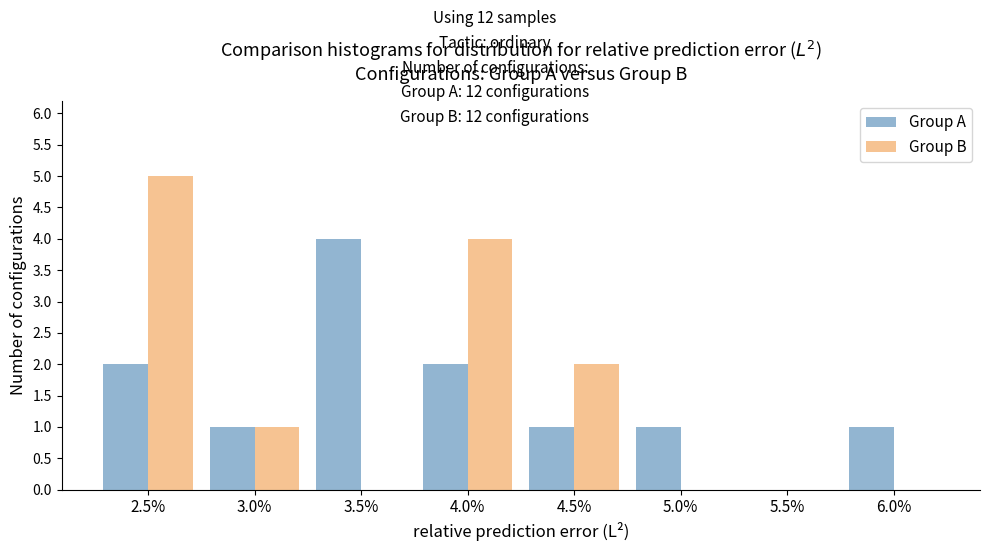

Reading right to left, what are all the values shown in this chart?

Group A: 6.0%=1	5.5%=0	5.0%=1	4.5%=1	4.0%=2	3.5%=4	3.0%=1	2.5%=2
Group B: 6.0%=0	5.5%=0	5.0%=0	4.5%=2	4.0%=4	3.5%=0	3.0%=1	2.5%=5